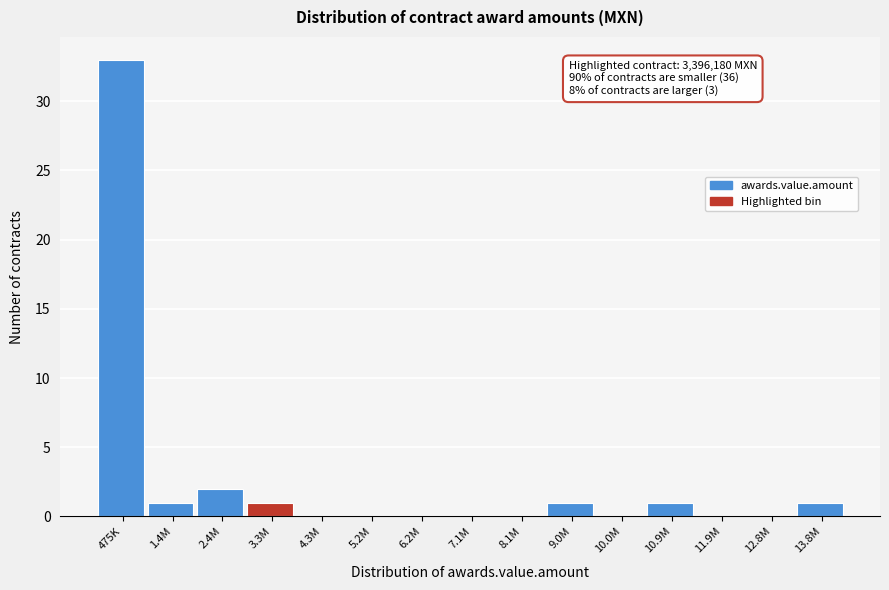

Reading left to right, extract all data points from this chart.

475K=33	1.4M=1	2.4M=2	3.3M=1	4.3M=0	5.2M=0	6.2M=0	7.1M=0	8.1M=0	9.0M=1	10.0M=0	10.9M=1	11.9M=0	12.8M=0	13.8M=1